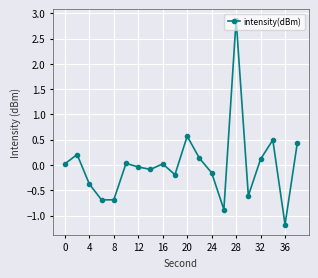

How many negative values are there?

10